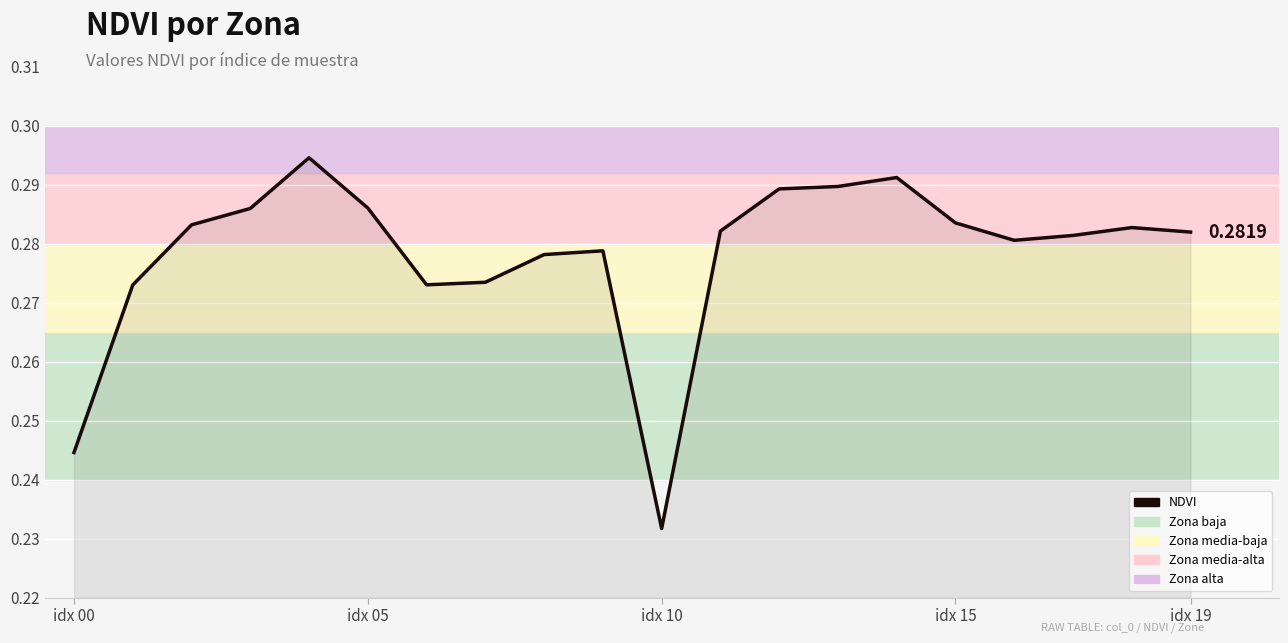

How many lines are shown in the chart?

1